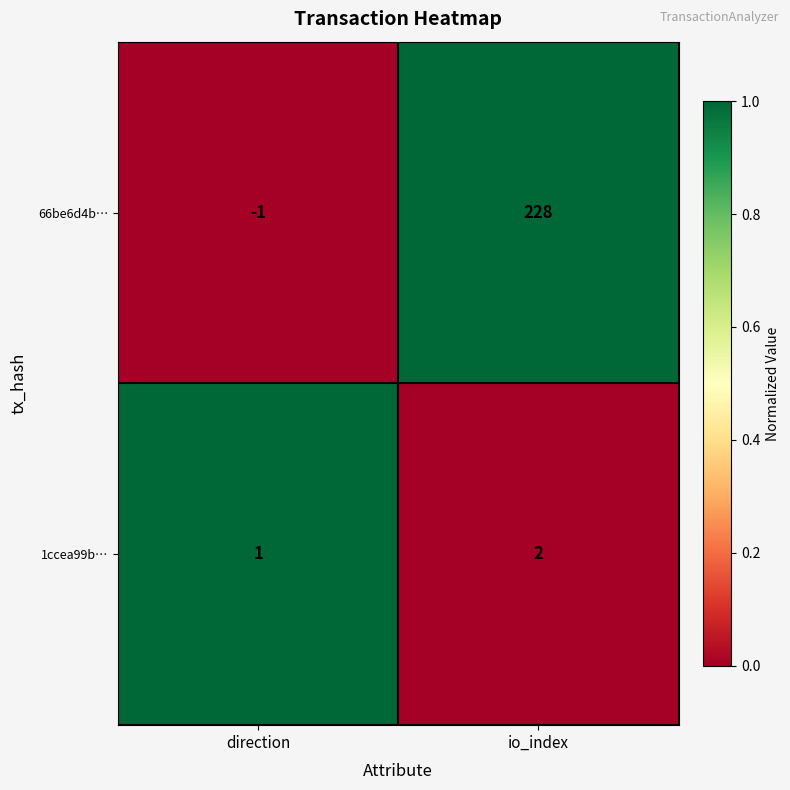

Is it true that 66be6d4b… equals -1 at direction?

True